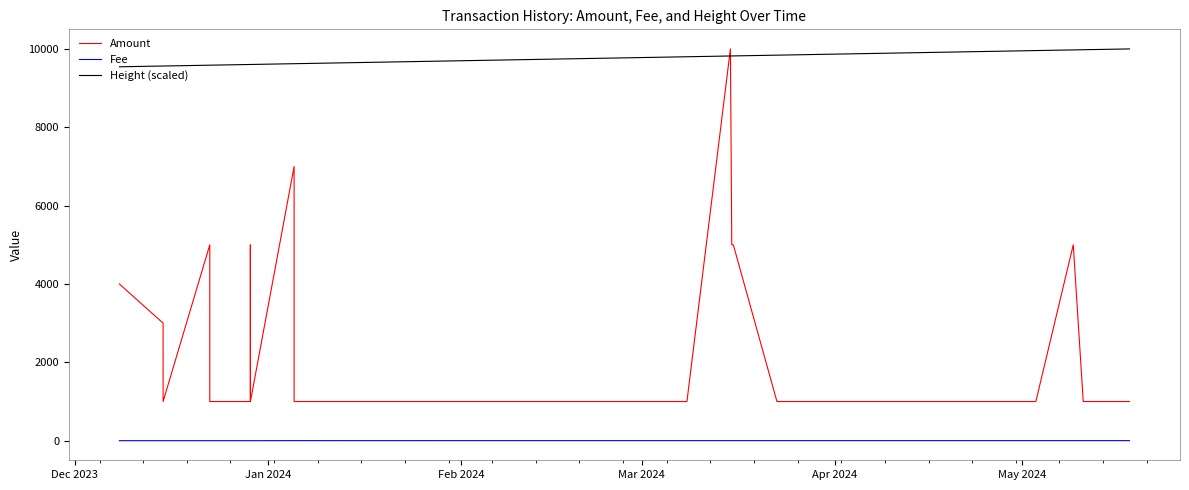

What is the value of the Height (scaled) point at the 17th from the left?

9740.9